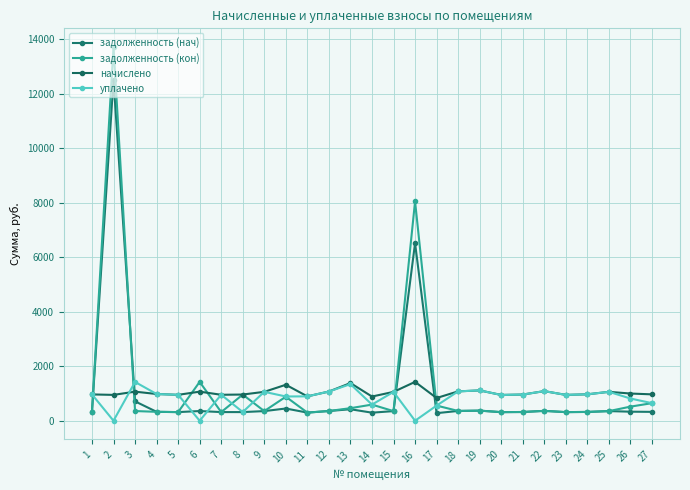

What is the value of the уплачено point at the 20th from the left?

946.1